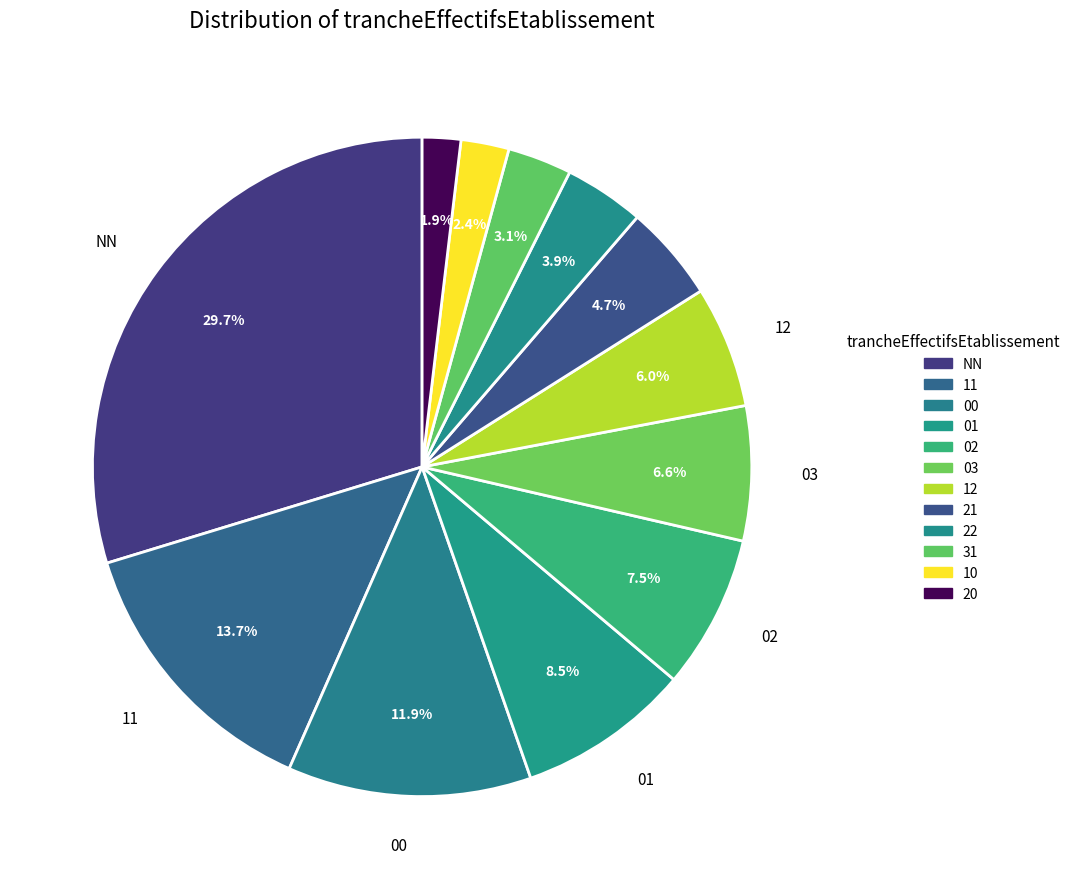

What percentage do 10 and 01 together represent?

10.8%